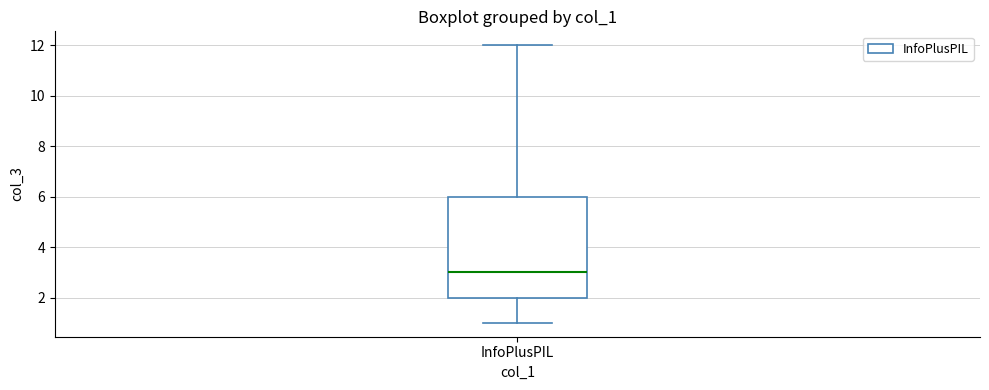

Transcribe this box plot: give where the median line is, the range the box spans, and where the two whiskers end, as read against the y-axis. The values are not printed on the chart, so give them approximately, as read against the axis.

median 3, box 2 to 6, whiskers 1 to 12